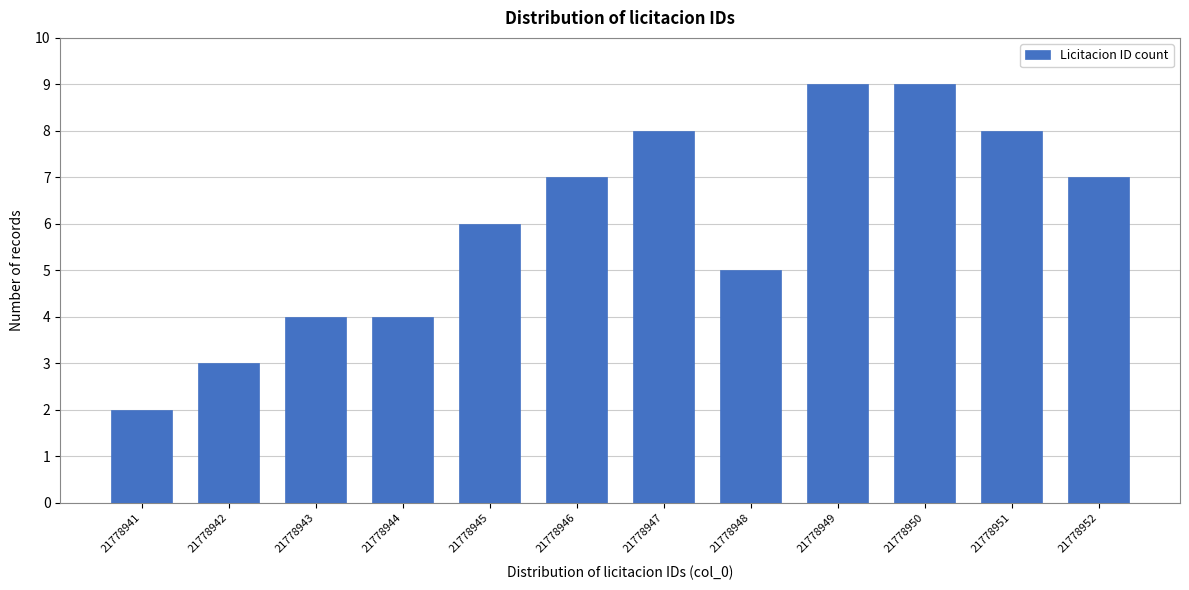

Reading left to right, extract all data points from this chart.

2	3	4	4	6	7	8	5	9	9	8	7